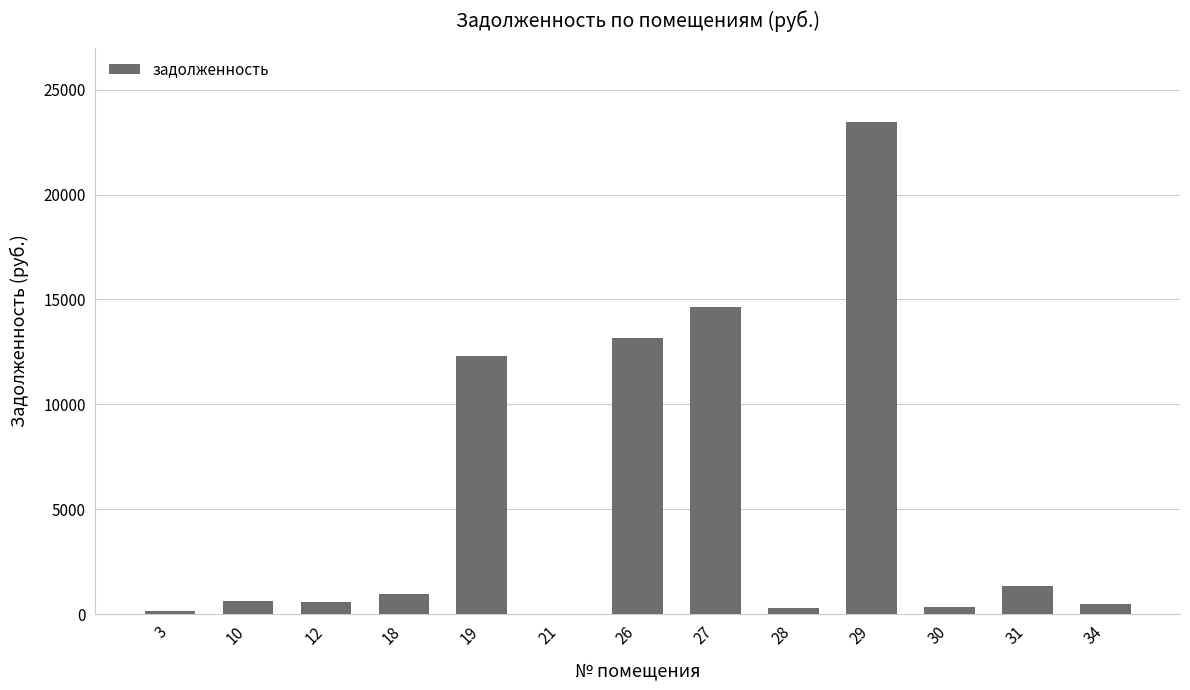

What is the greatest value displayed?

23477.2